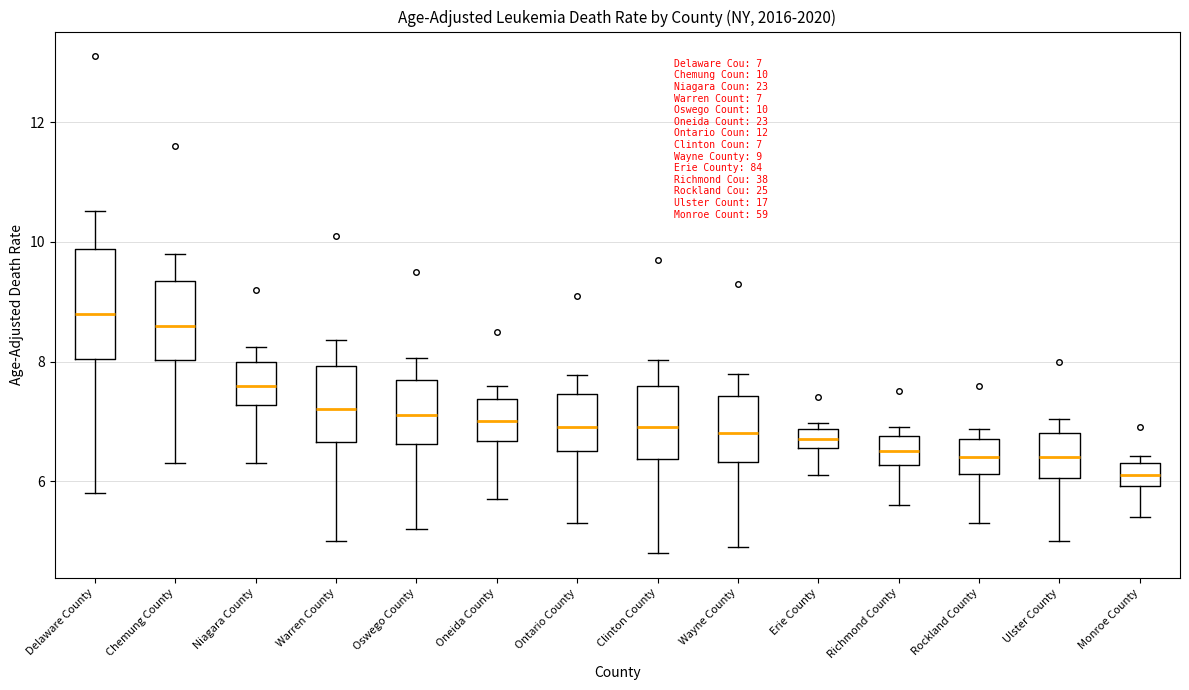

Which box's median line is the highest?

Delaware County